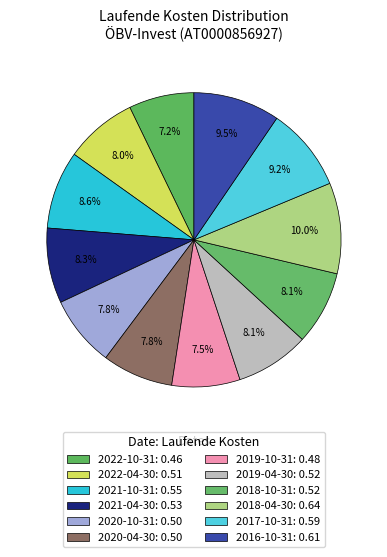

Is there a majority slice in this chart?

No